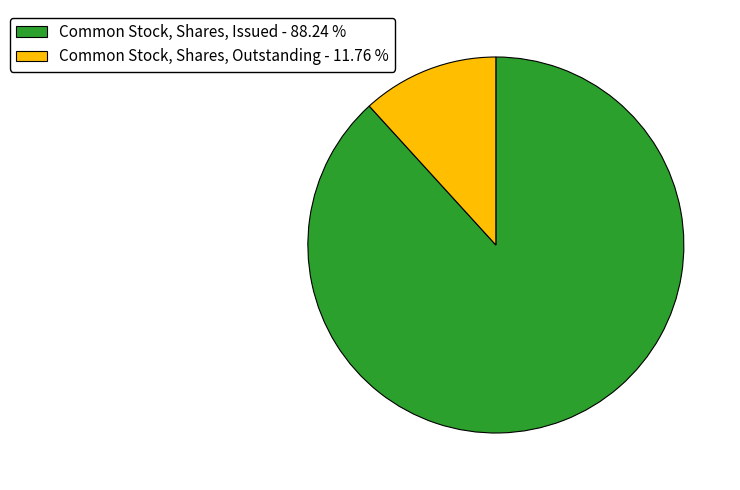

How many segments does this pie chart have?

2